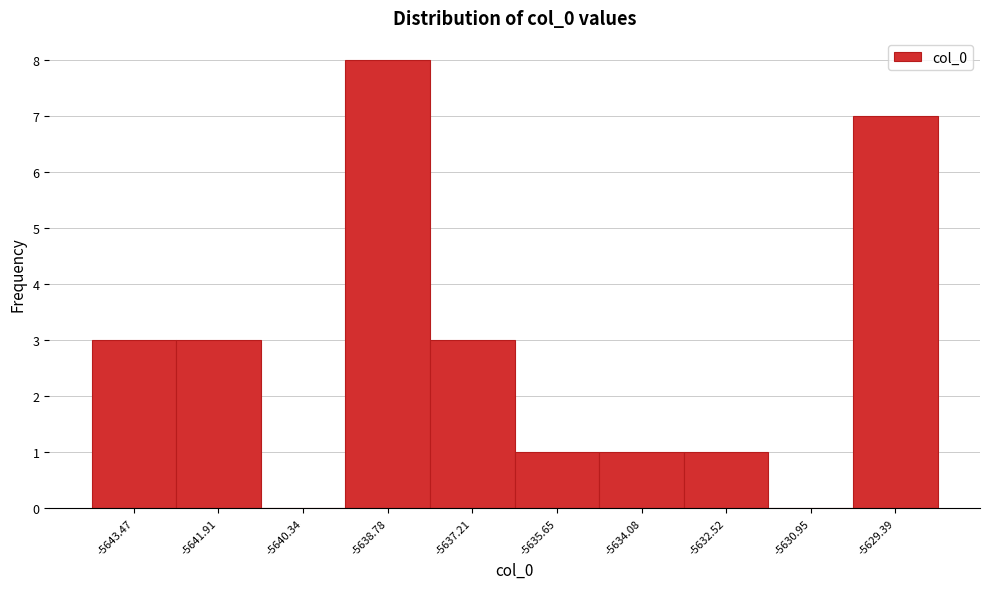

Reading right to left, extract all data points from this chart.

-5629.39=7	-5630.95=0	-5632.52=1	-5634.08=1	-5635.65=1	-5637.21=3	-5638.78=8	-5640.34=0	-5641.91=3	-5643.47=3